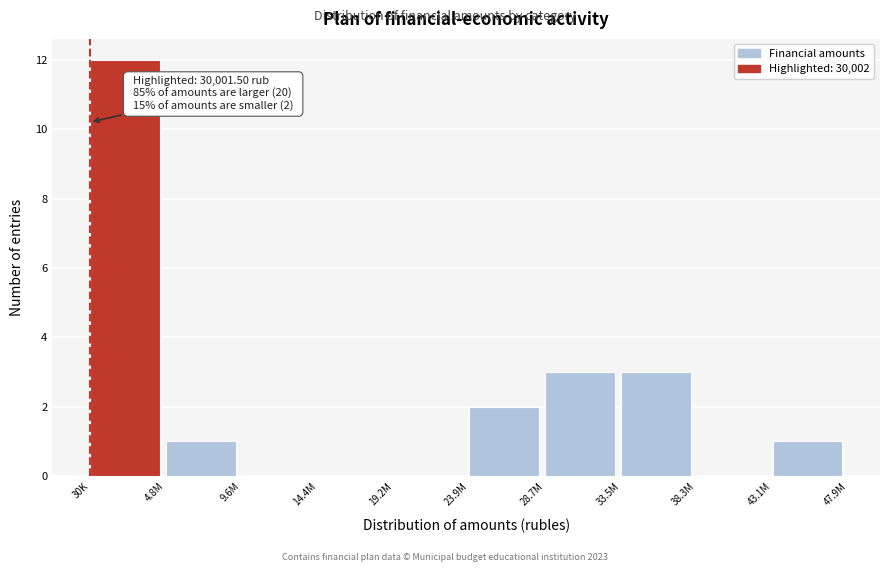

Reading left to right, extract all data points from this chart.

30K=12	4.8M=1	9.6M=0	14.4M=0	19.2M=0	23.9M=2	28.7M=3	33.5M=3	38.3M=0	43.1M=1